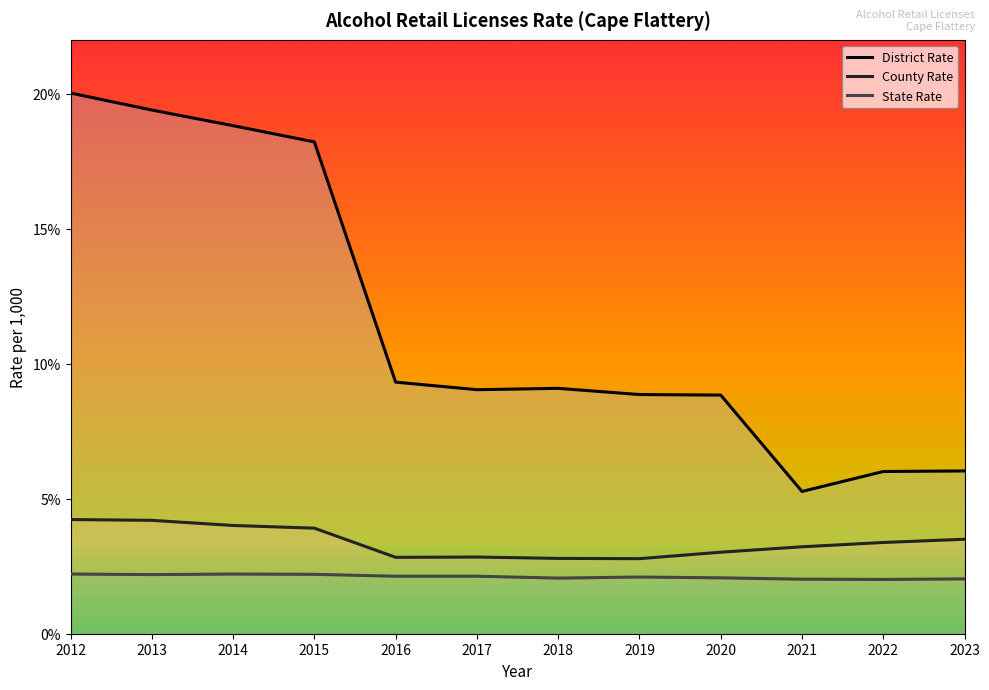

Which series has the widest spread of values?

District Rate